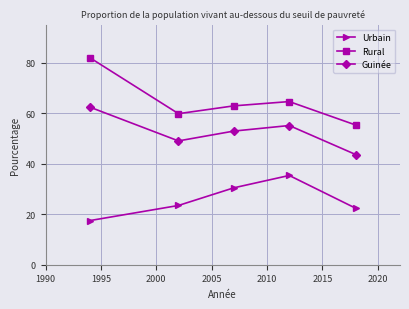

What is the greatest value displayed?

82.1